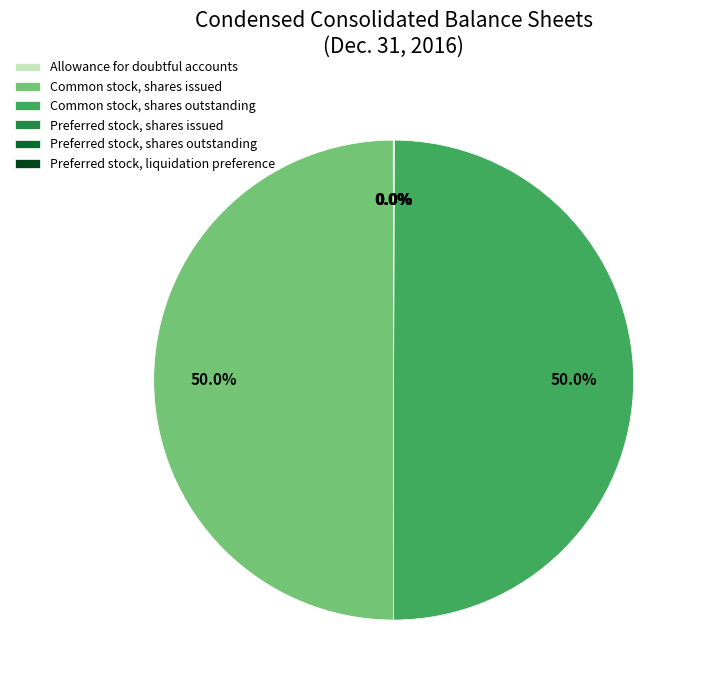

What portion of the pie excludes Common stock, shares issued?

50.0%